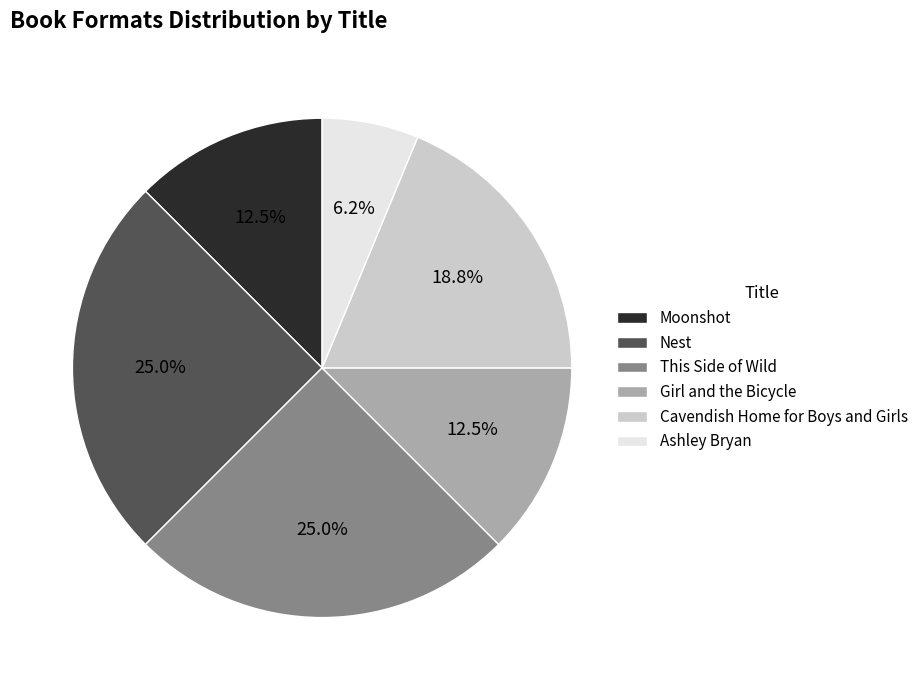

What percentage is NOT represented by Girl and the Bicycle?

87.5%